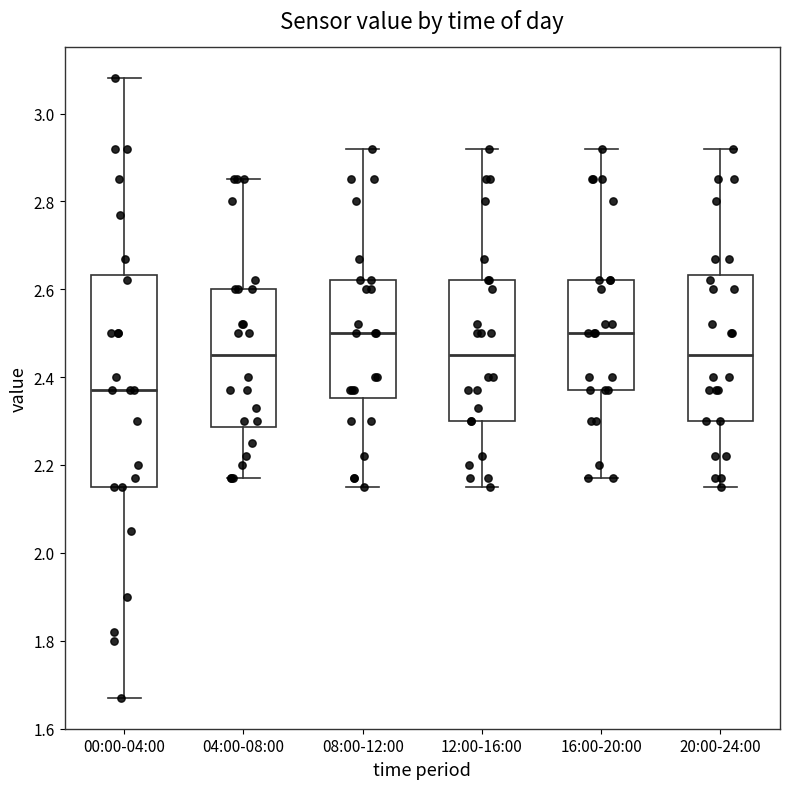

Reading left to right, transcribe this box plot: for each box, give where its median line is, the range the box spans, and where its two whiskers end, as read against the y-axis. The values are not printed on the chart, so give them approximately, as read against the axis.

00:00-04:00: median 2.38, box 2.16 to 2.64, whiskers 1.68 to 3.08
04:00-08:00: median 2.46, box 2.28 to 2.60, whiskers 2.18 to 2.86
08:00-12:00: median 2.50, box 2.36 to 2.62, whiskers 2.16 to 2.92
12:00-16:00: median 2.46, box 2.30 to 2.62, whiskers 2.16 to 2.92
16:00-20:00: median 2.50, box 2.38 to 2.62, whiskers 2.18 to 2.92
20:00-24:00: median 2.46, box 2.30 to 2.64, whiskers 2.16 to 2.92